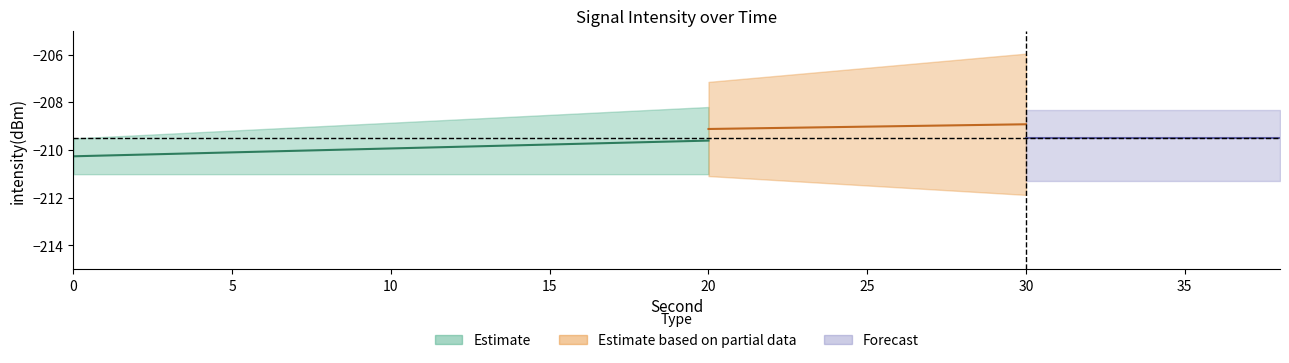

Does the chart display data point markers on the line(s)?

No